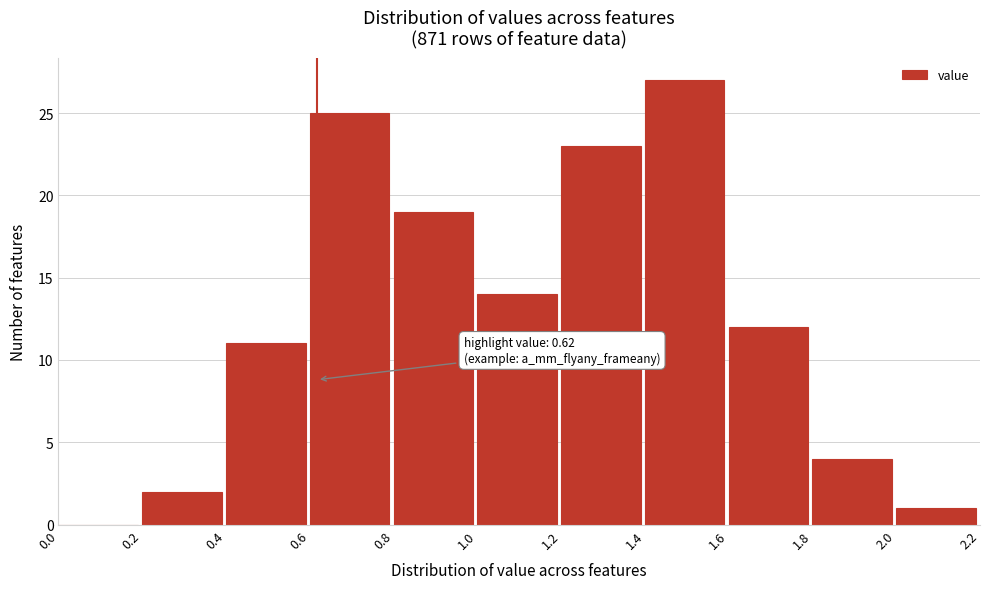

Over which range of the x-axis is the bar tallest?

1.4 to 1.6